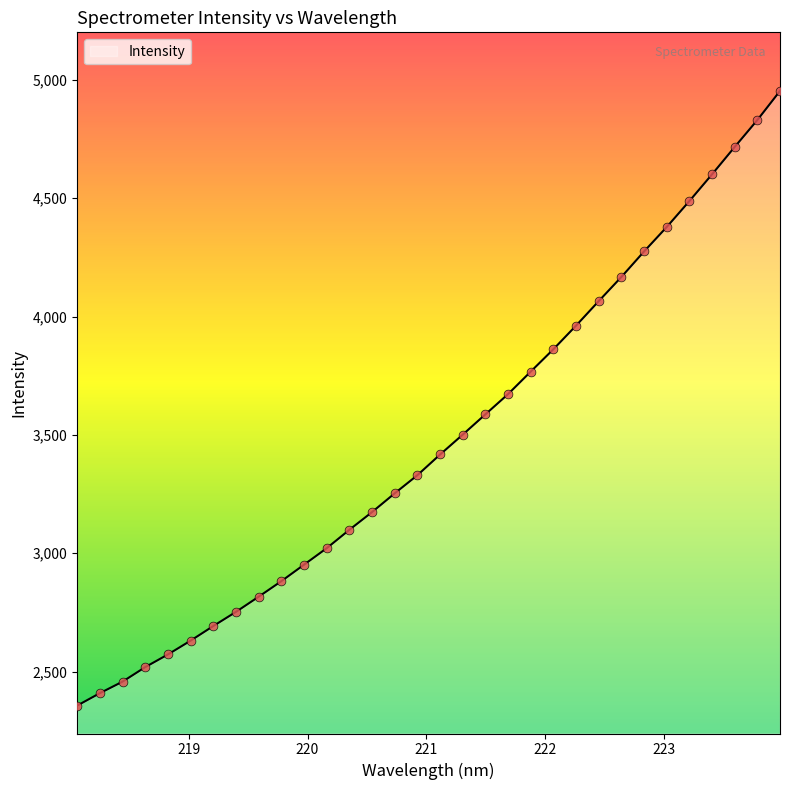

What is the minimum value shown in the chart?

2356.1